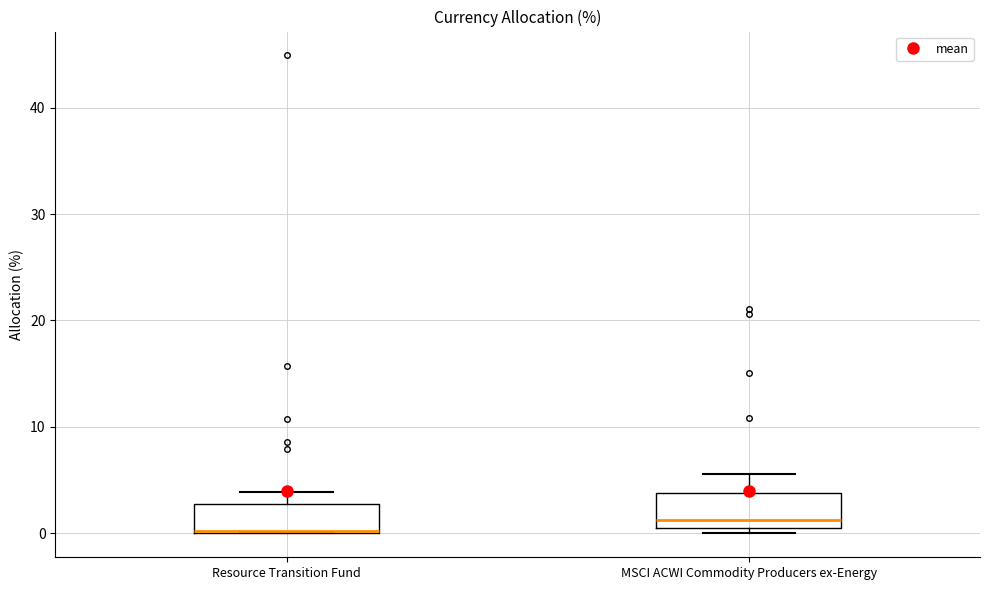

Which box's median line is the lowest?

Resource Transition Fund